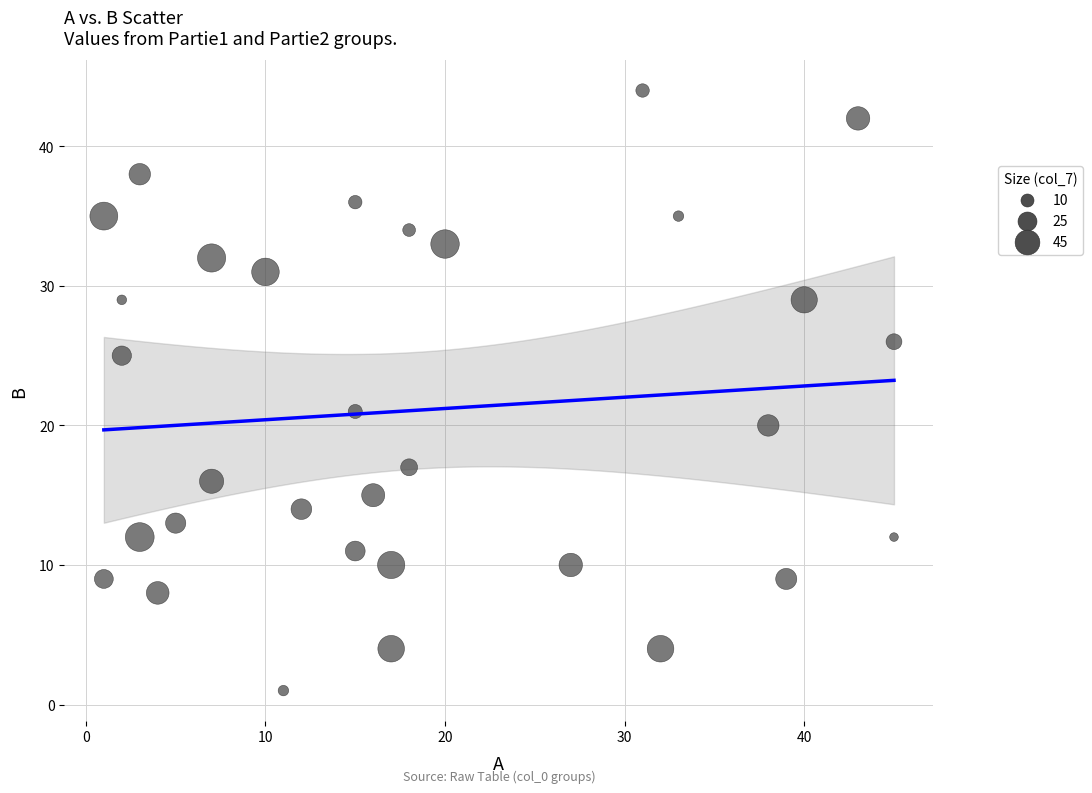

What is the range of X values (max minus min)?

44